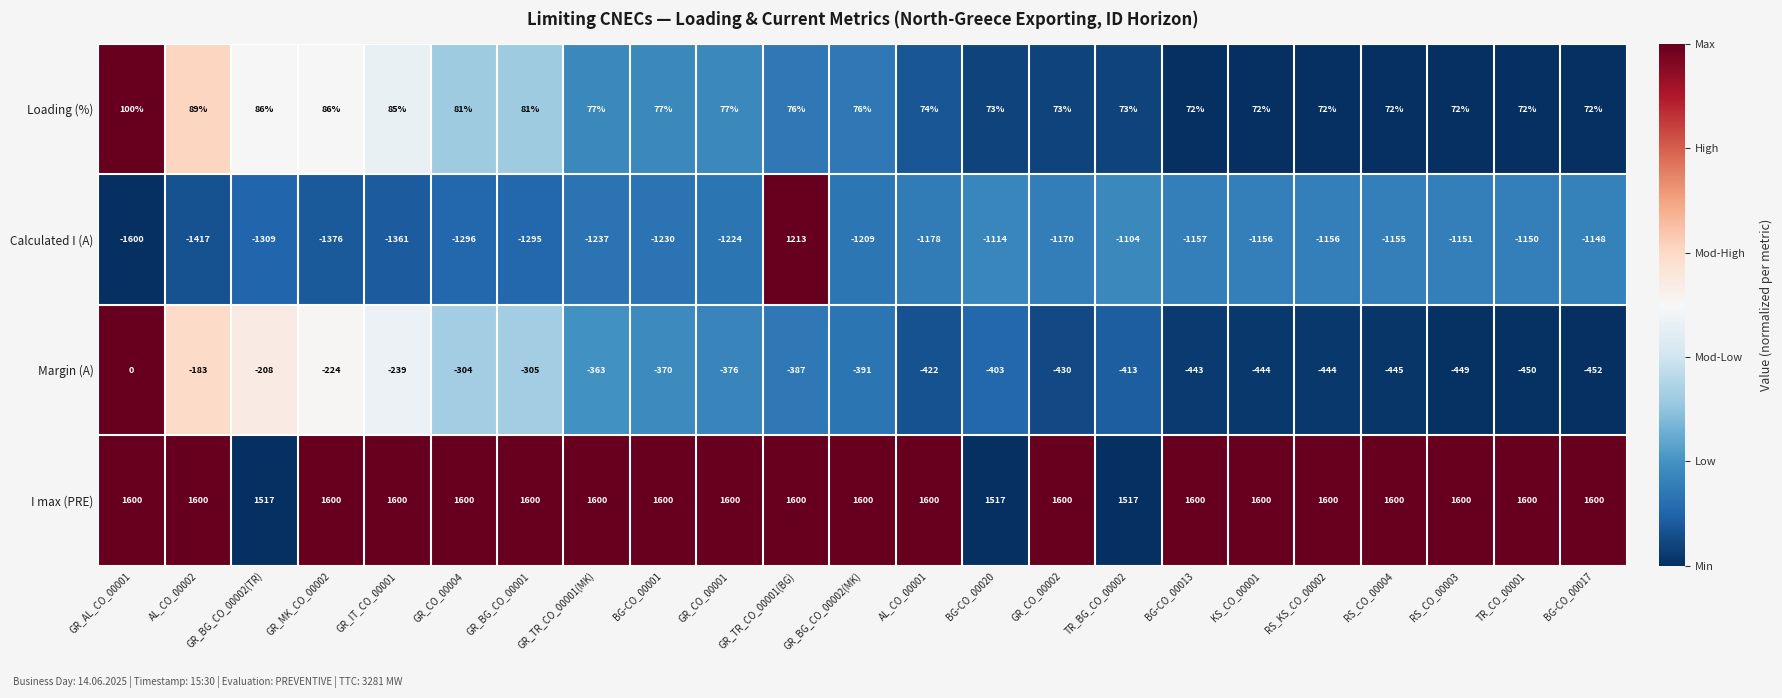

What is the total value across all series at GR_CO_00002?

73